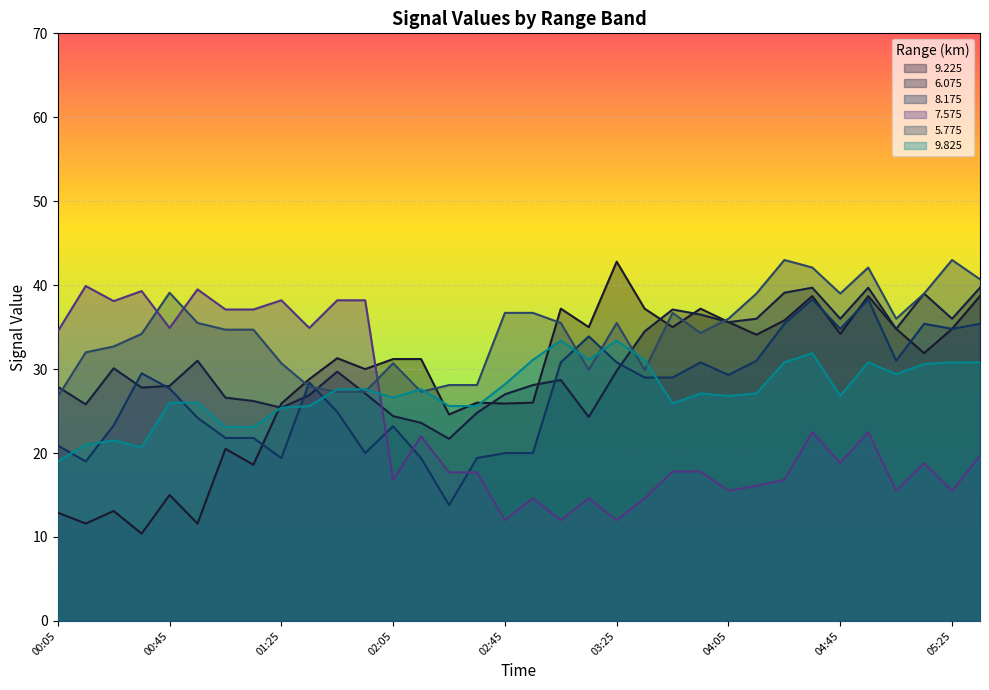

At 04:05, list the series in order from smallest to largest.

  7.575,   9.825,   8.175,   9.225,   6.075,   5.775